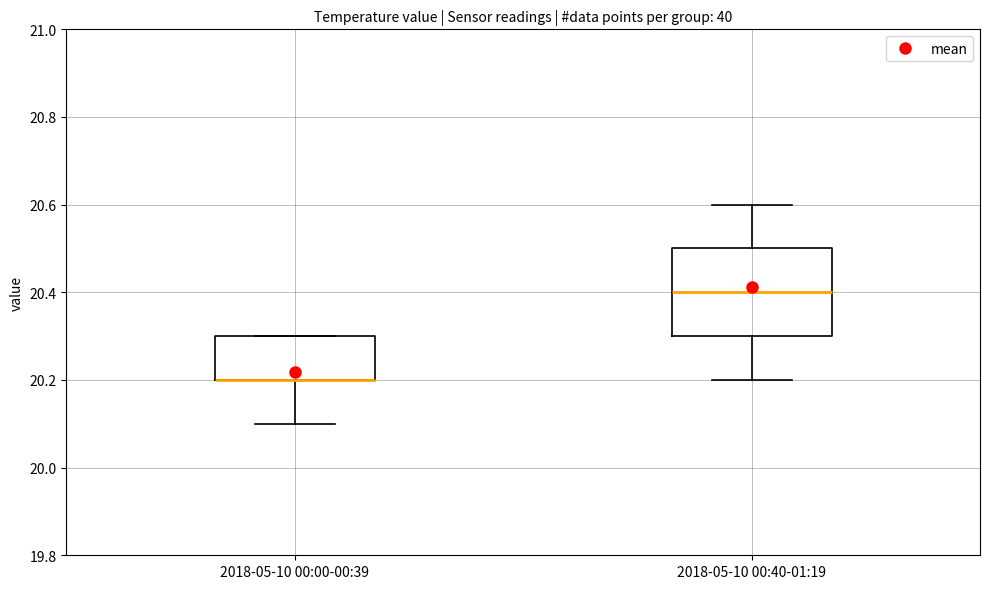

Which box is the tallest, from its lower edge to its upper edge?

2018-05-10 00:40-01:19